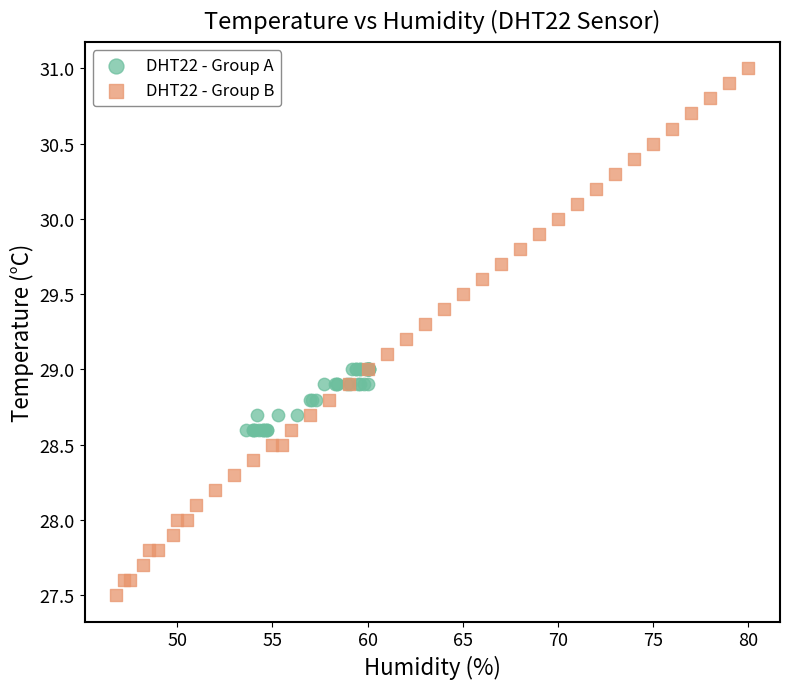

Which series reaches the minimum Y coordinate?

DHT22 - Group B